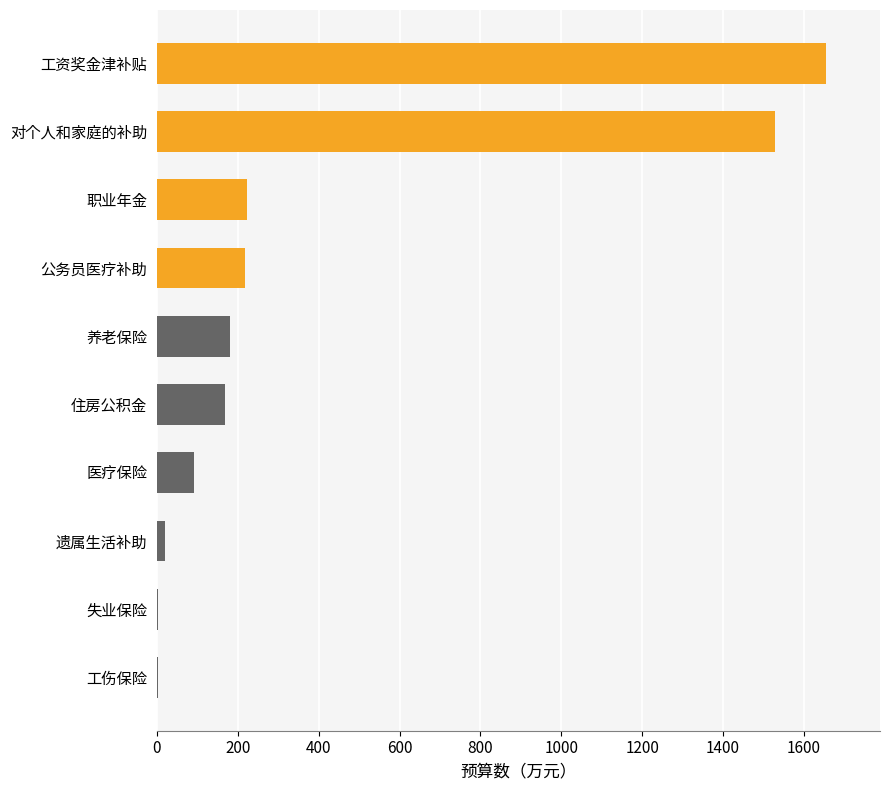

True or false: the data shows 2466.0 at 对个人和家庭的补助.

False